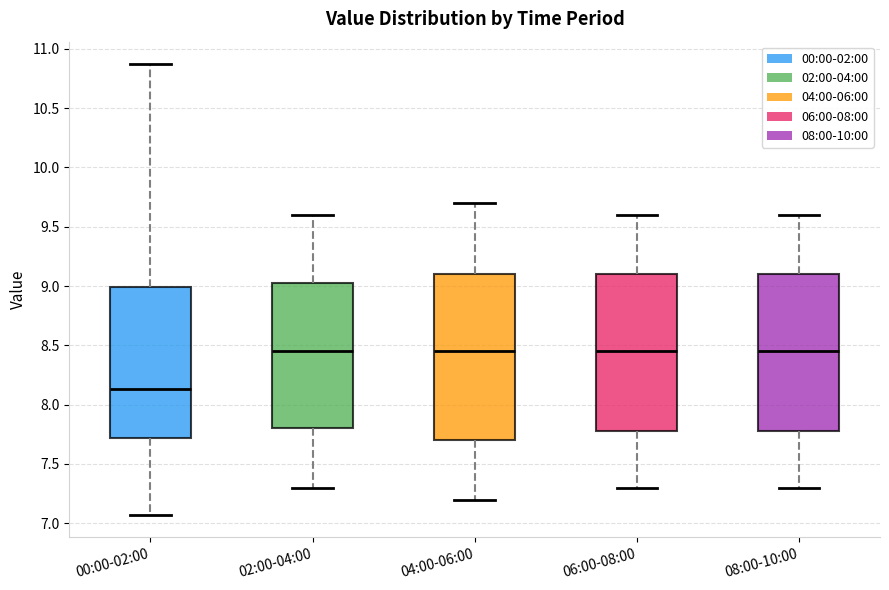

Which box has the lowest median line?

00:00-02:00